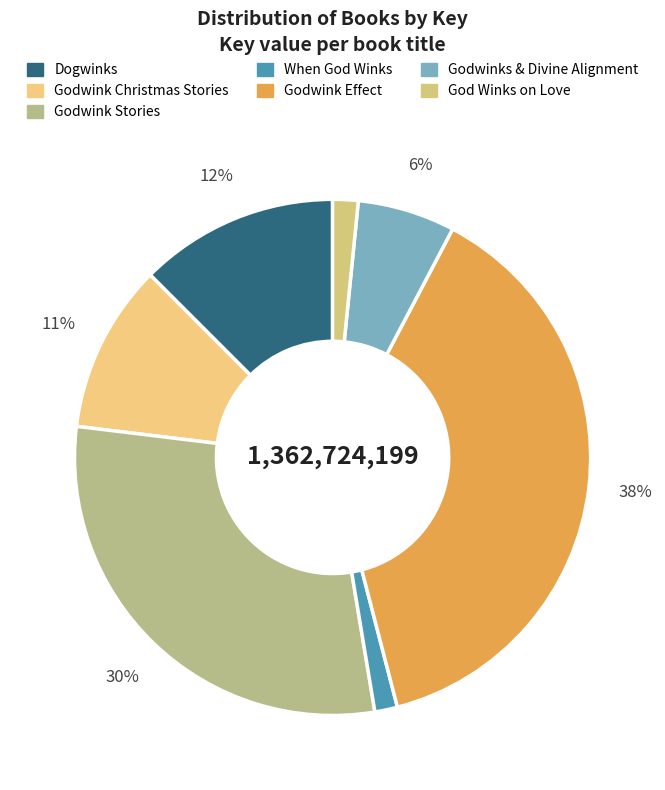

To the nearest percent, what portion does Godwink Stories represent?

30%